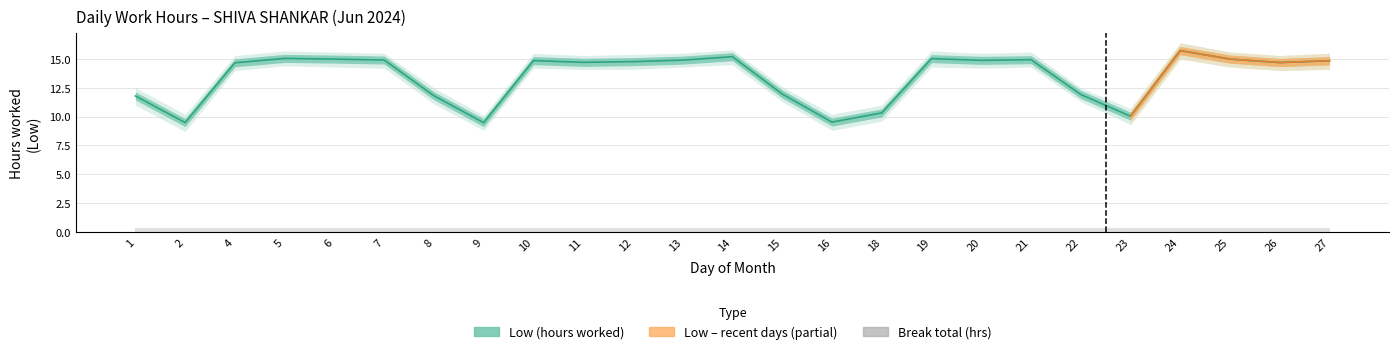

True or false: Break_upper and Break_lower intersect in this chart.

False